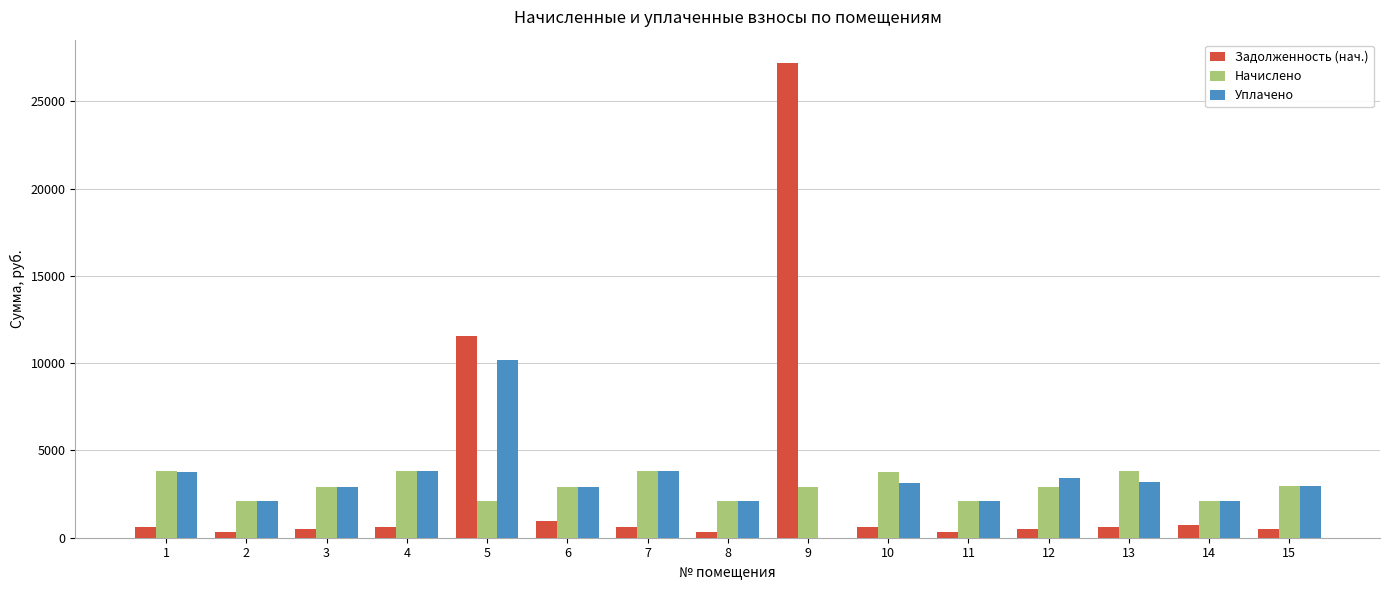

Is the value of Начислено at 13 greater than the value of Задолженность (нач.) at 10?

Yes